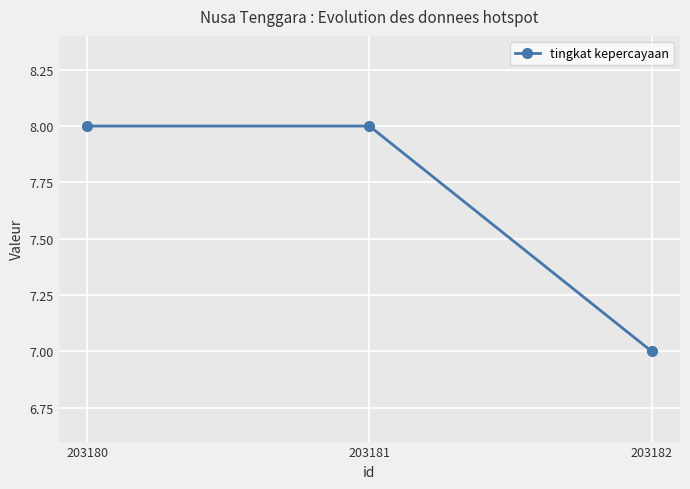

What is the difference between the values at 203181 and 203182?

1